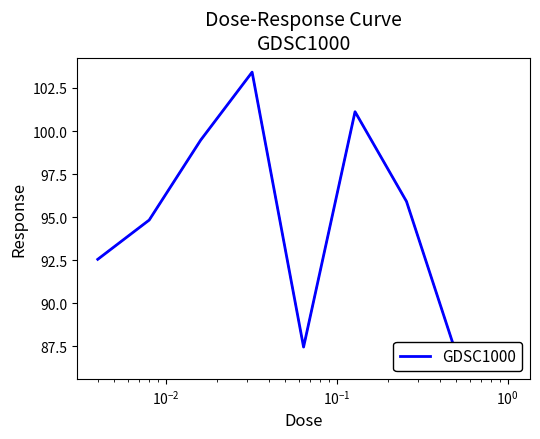

How many points are lower than both their immediate neighbors (excluding endpoints)?

1